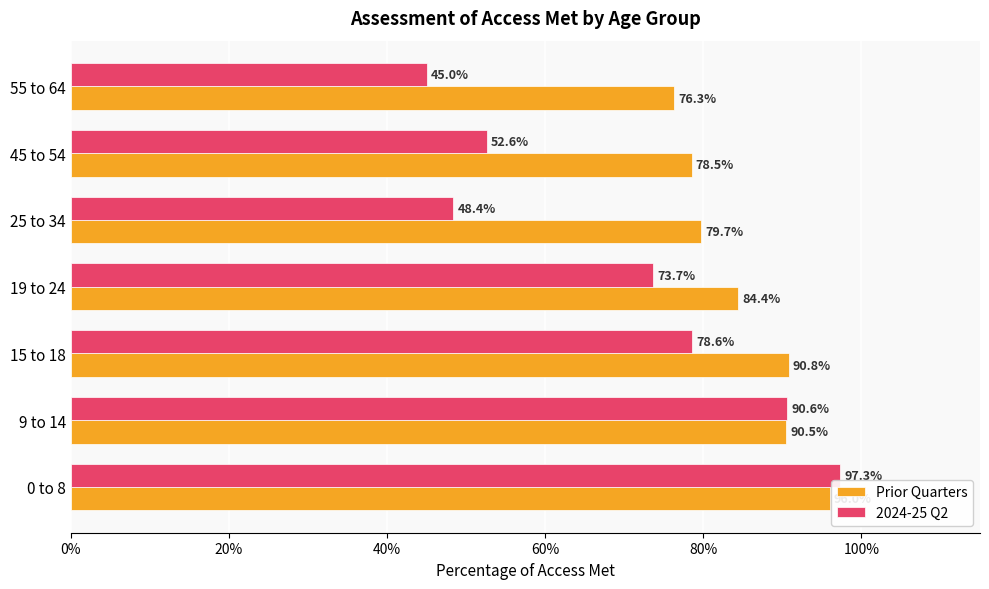

Which series has the largest range (max minus min)?

2024-25 Q2